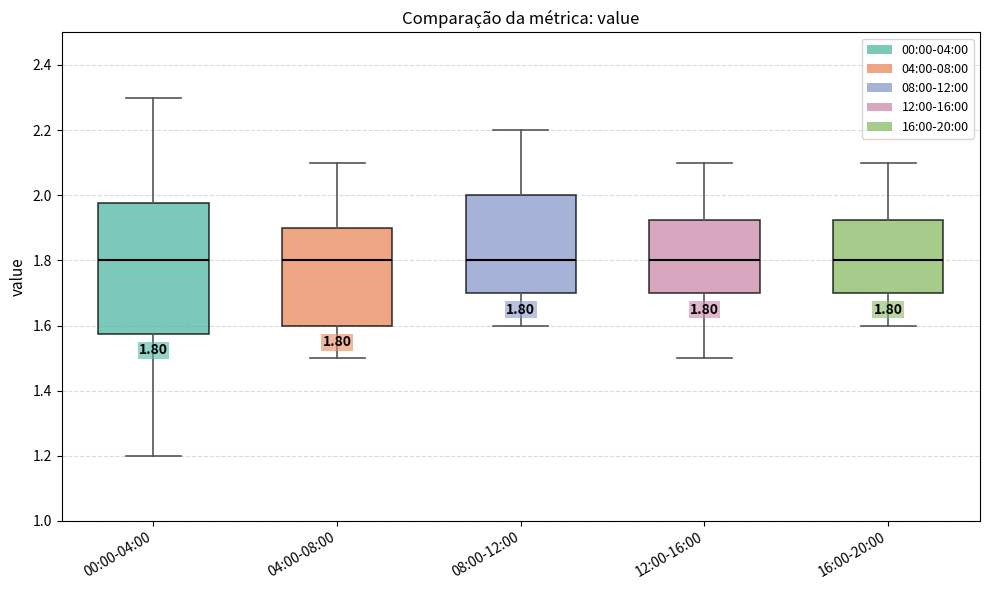

Comparing the boxes themselves (not the whiskers), which one is the tallest?

00:00-04:00